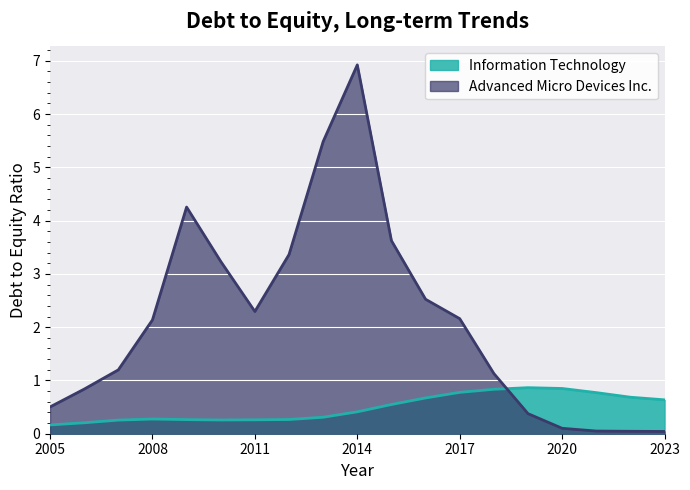

The value at 2018-12-29 is 0.8. True or false?

True